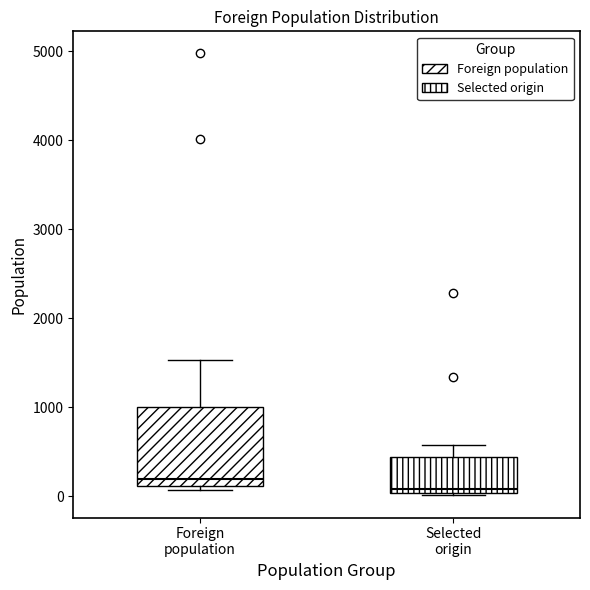

Reading left to right, read every box against the y-axis: the position of its median line, the range the box covers, and the ends of its whiskers. The values are not printed on the chart, so give them approximately, as read against the axis.

Foreign population: median 200, box 100 to 1000, whiskers 100 (just below the box's lower edge) to 1500
Selected origin: median 100, box 0 to 400, whiskers 0 (just below the box's lower edge) to 600